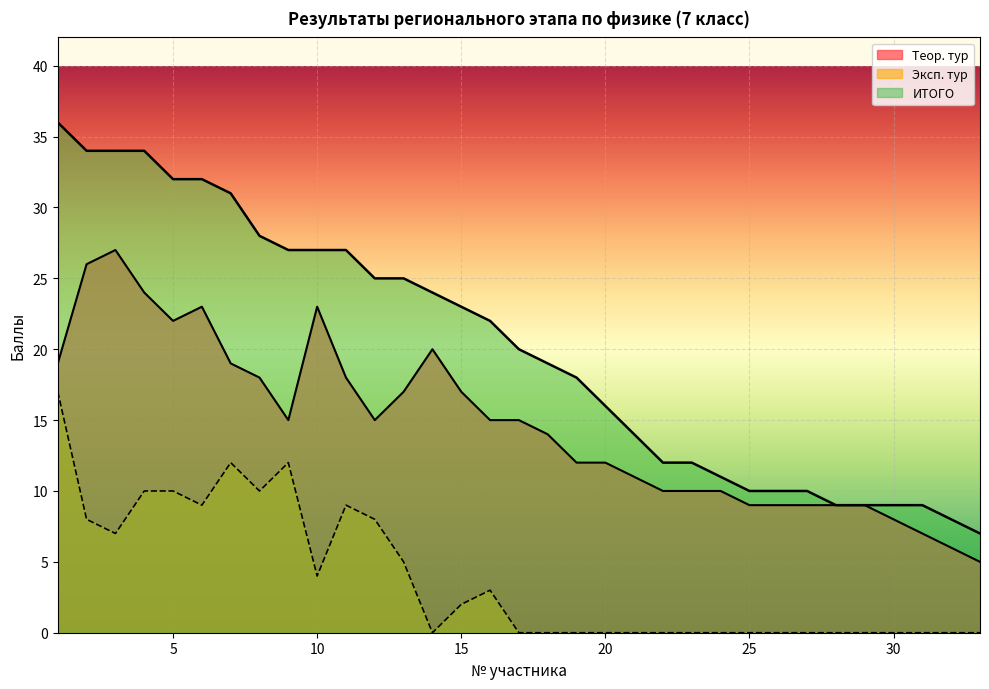

How many interior local peaks does the Теор. тур series have?

4